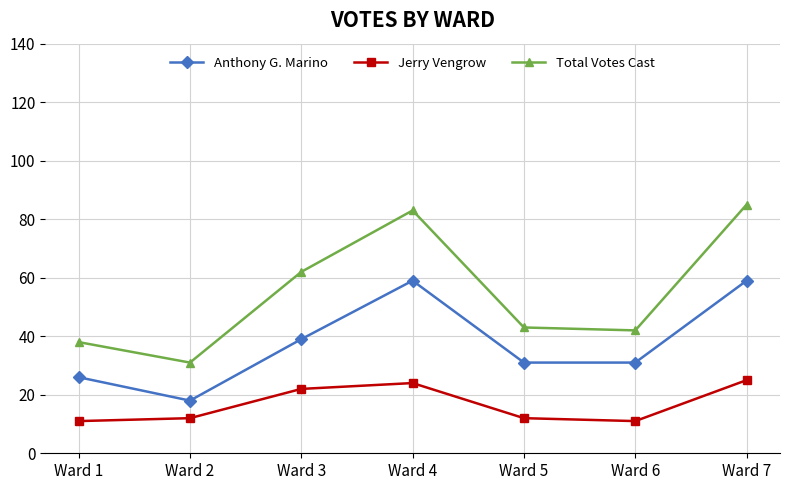

What is the minimum value shown in the chart?

11